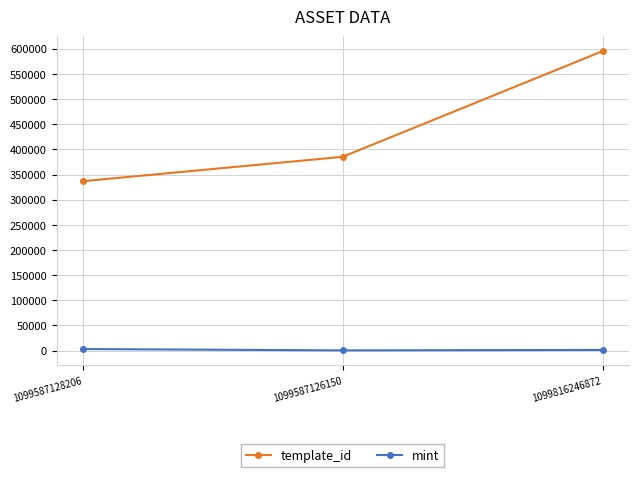

How many lines are shown in the chart?

2